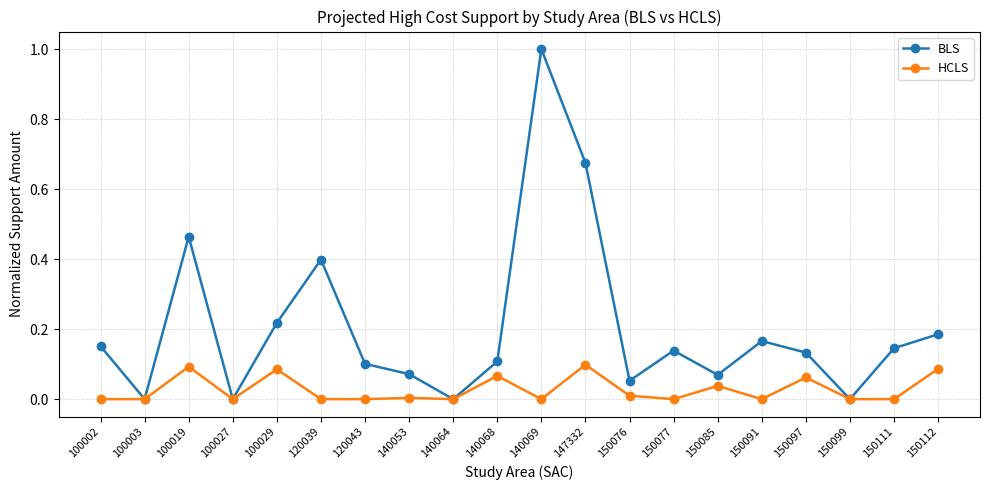

In BLS, how many points are higher than both neighbors (excluding endpoints)?

5